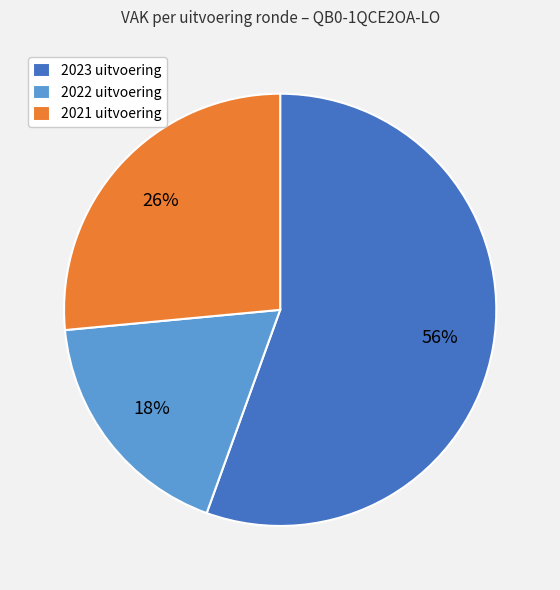

Count the number of slices in the pie.

3